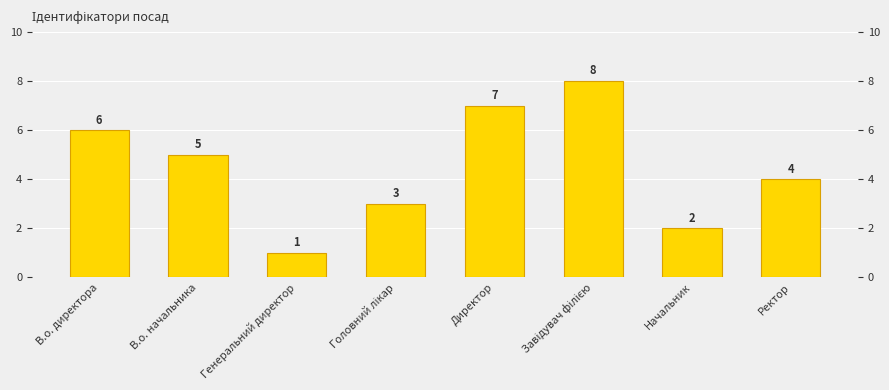

At which category does the chart reach its peak across all series?

Завідувач філією